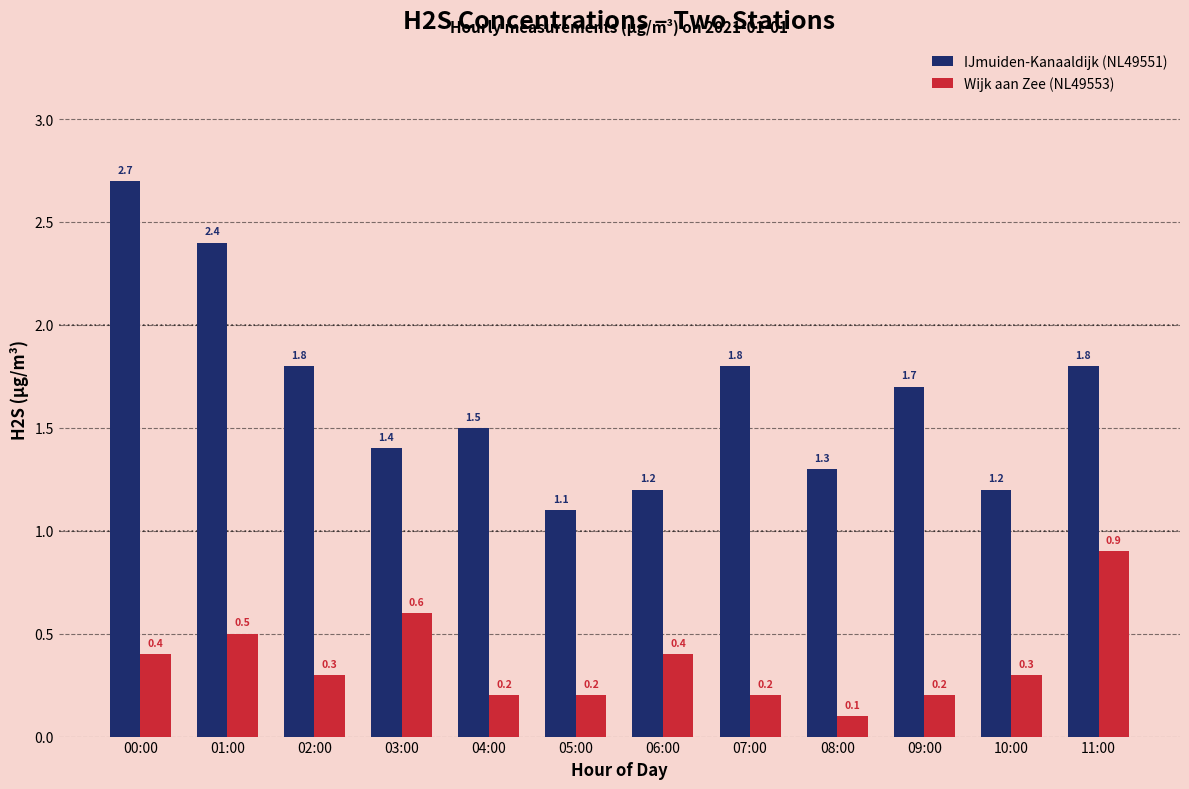

What is the difference between the IJmuiden-Kanaaldijk (NL49551) values at 09:00 and 01:00?

0.7